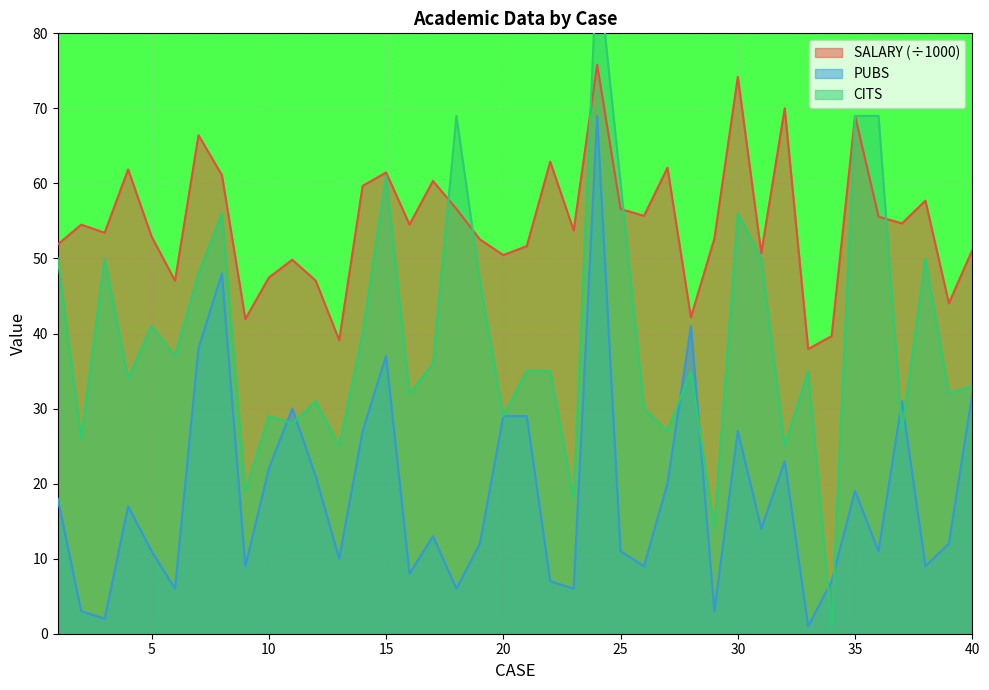

List the labels in order of SALARY value, smallest first.

33, 13, 34, 9, 28, 39, 6, 12, 10, 11, 20, 31, 40, 21, 1, 19, 29, 5, 3, 23, 2, 16, 37, 36, 26, 25, 18, 38, 14, 17, 8, 15, 4, 27, 22, 7, 35, 32, 30, 24